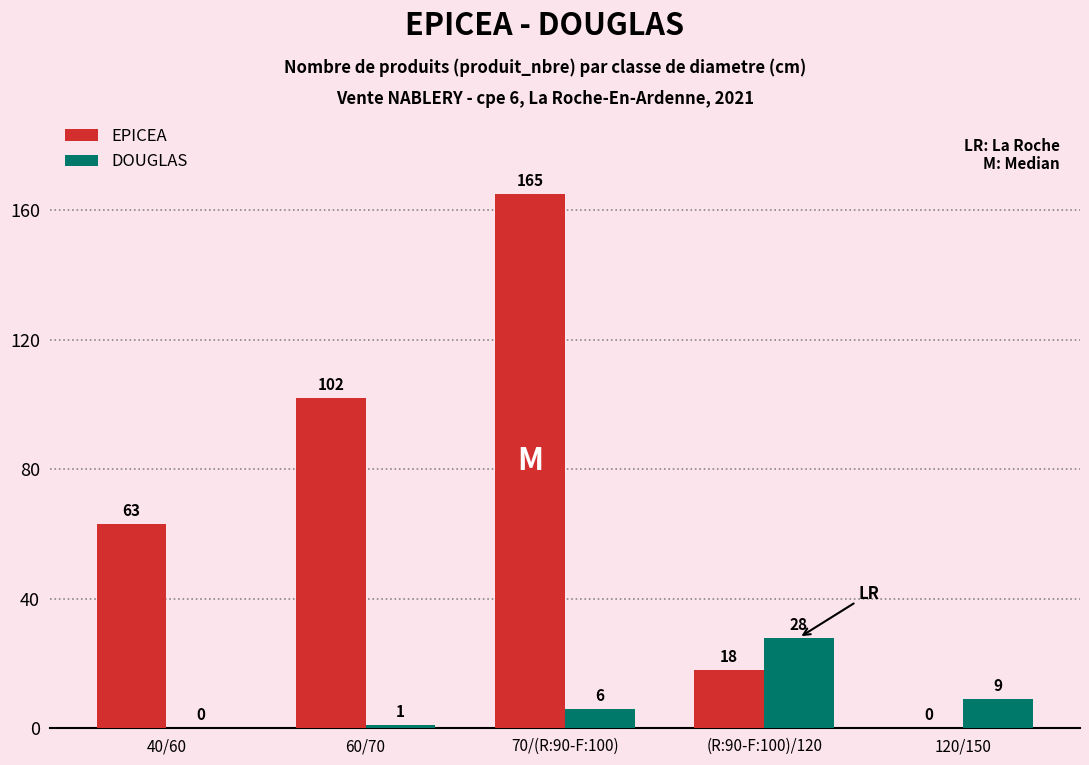

Count the number of data series in this chart.

2